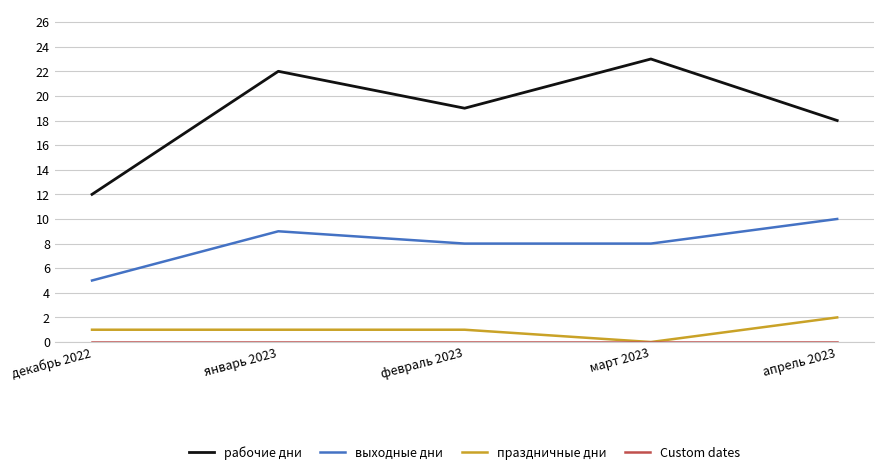

Which category has the highest value in the рабочие дни series?

март 2023